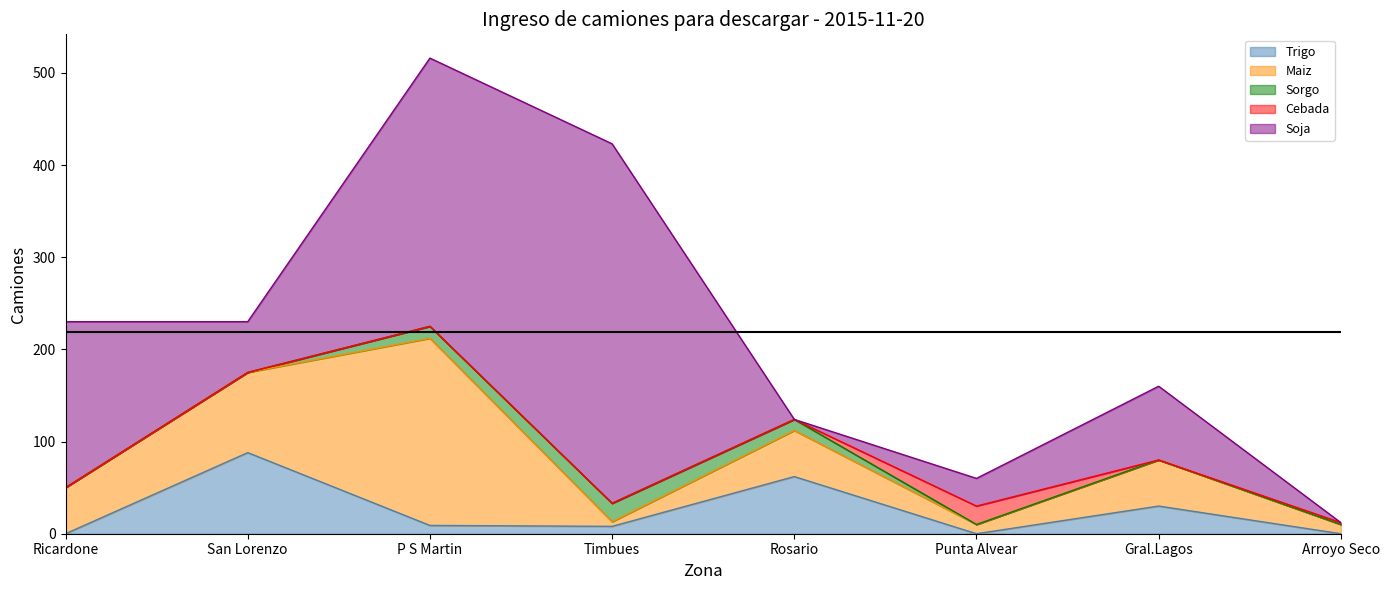

How many lines are shown in the chart?

5